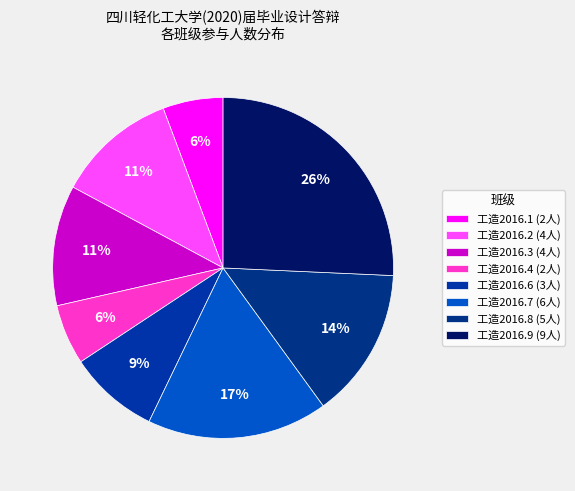

Which has a higher value, 工造2016.6 or 工造2016.4?

工造2016.6